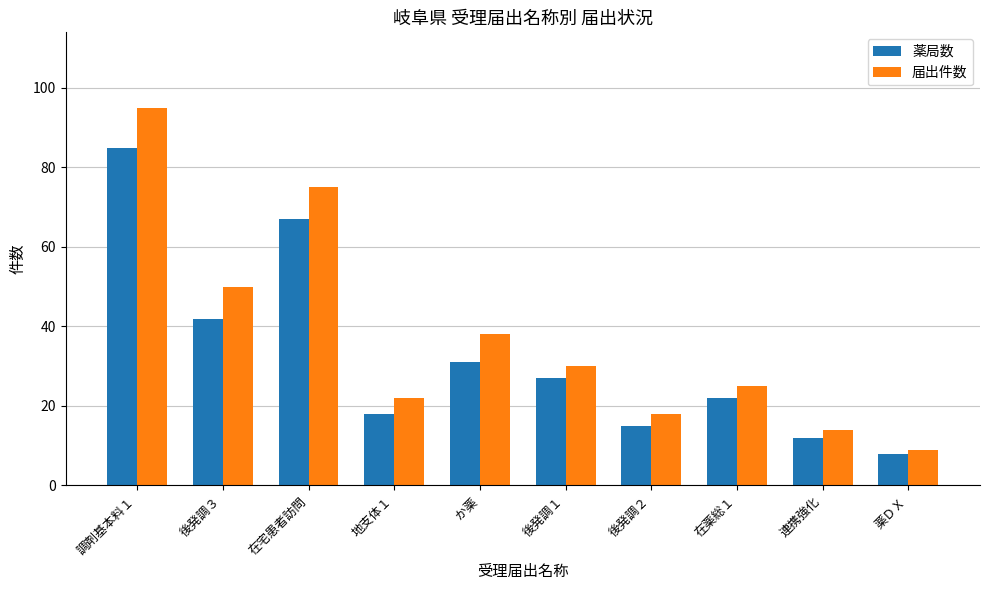

How many bars are there in total?

20